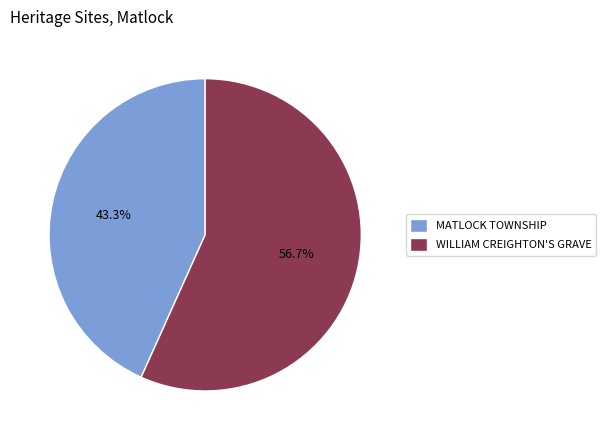

To the nearest percent, what portion does WILLIAM CREIGHTON'S GRAVE represent?

57%